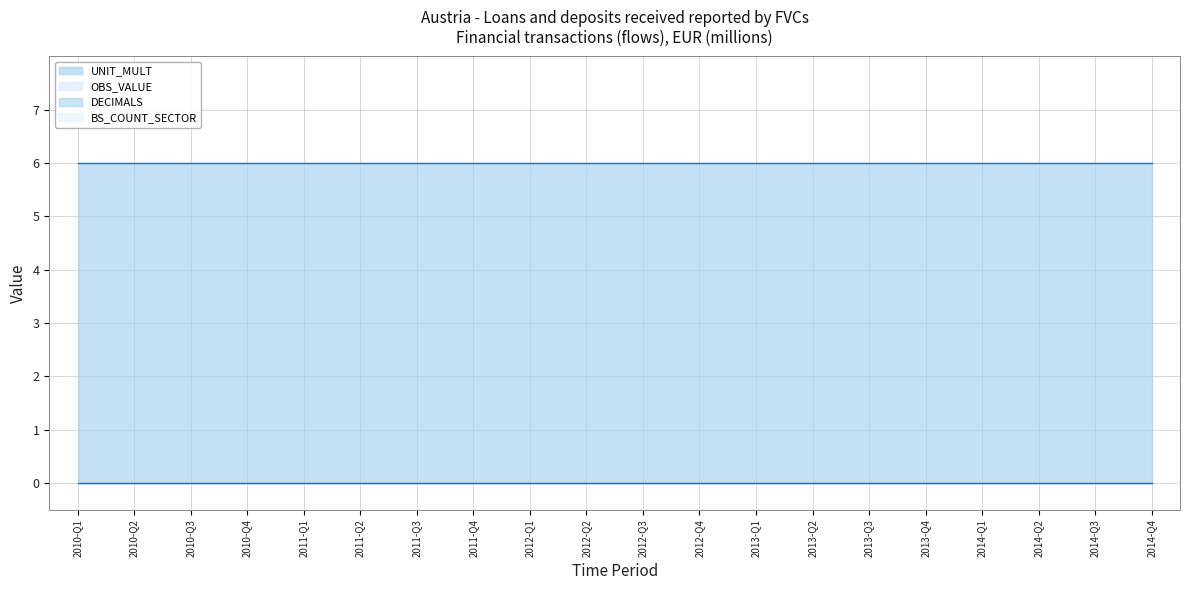

How many series are shown in this chart?

4